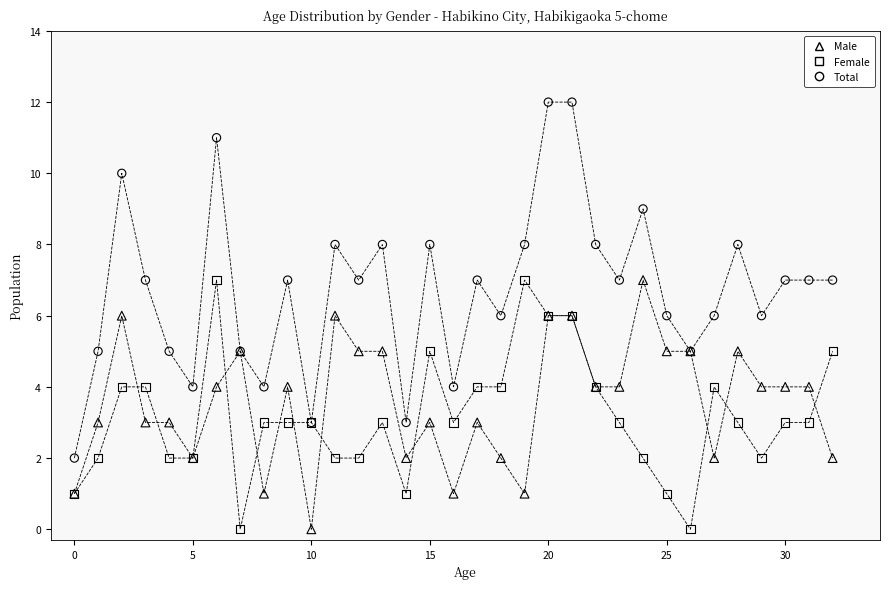

Which series has the largest Y range (max minus min)?

Total